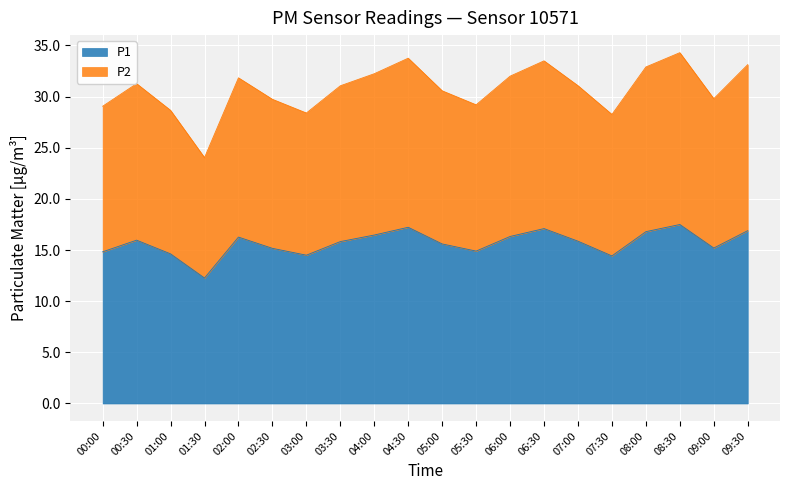

What is the difference between the highest and lowest values at 06:00?

15.7